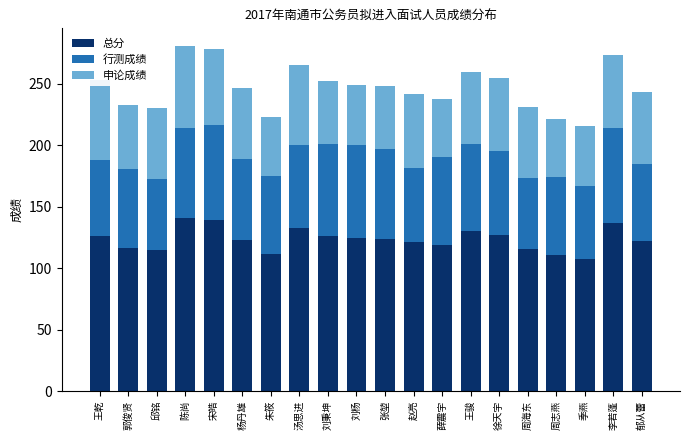

Is it true that 总分 equals 123.3 at 杨丹雄?

True